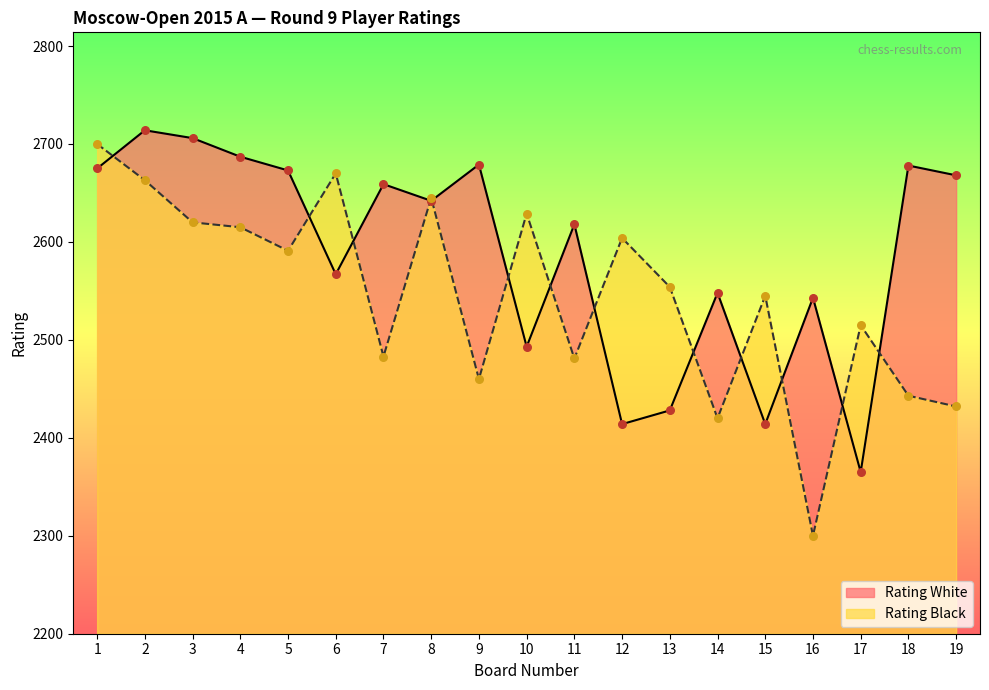

Is the value of Rating White at 2 greater than the value of Rating Black at 2?

Yes